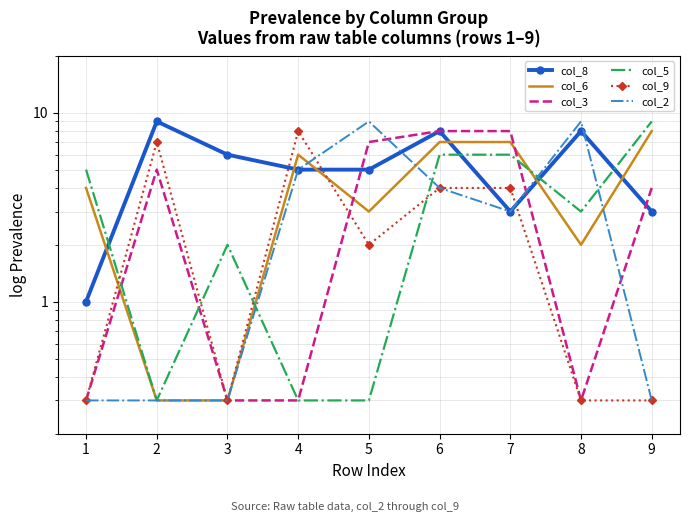

Is this an area chart (filled region under the line)?

No